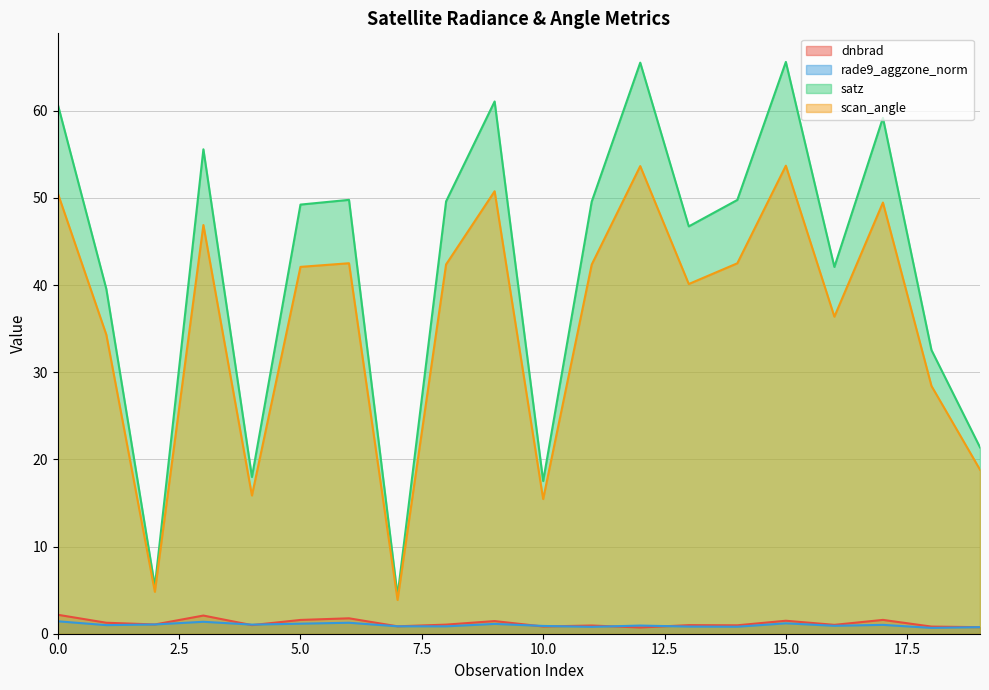

Which series has the widest spread of values?

satz